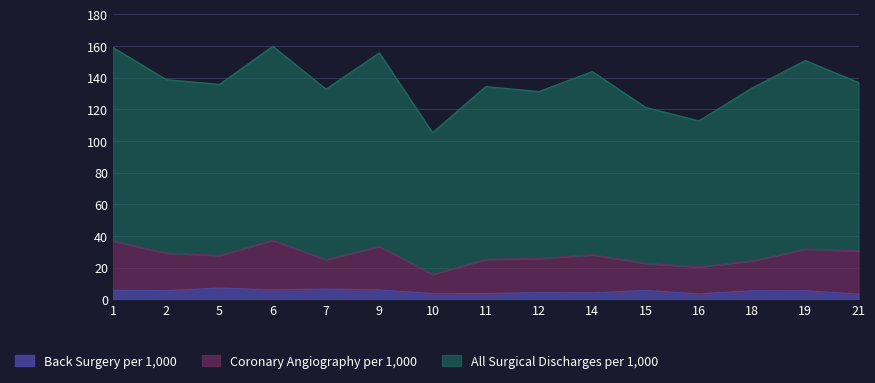

The value of Back Surgery per 1,000 at 18 is 5.5. True or false?

True